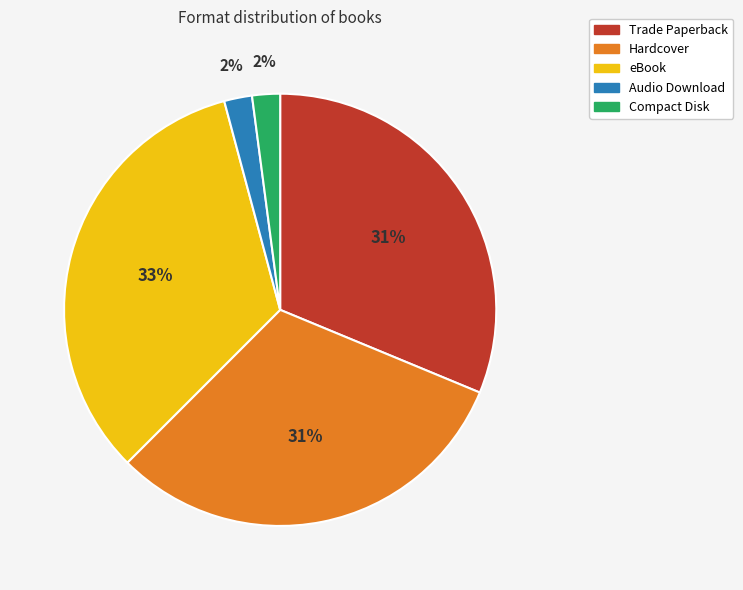

Which category has the biggest portion of the pie?

eBook